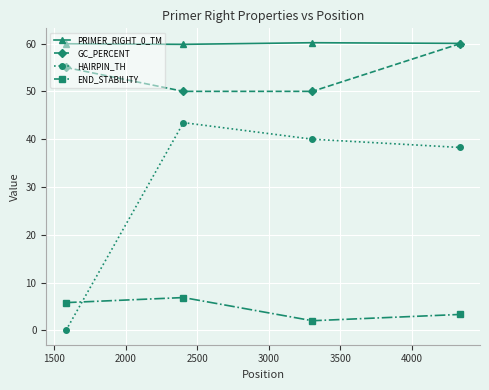

True or false: GC_PERCENT has more than 1 interior local peaks.

False